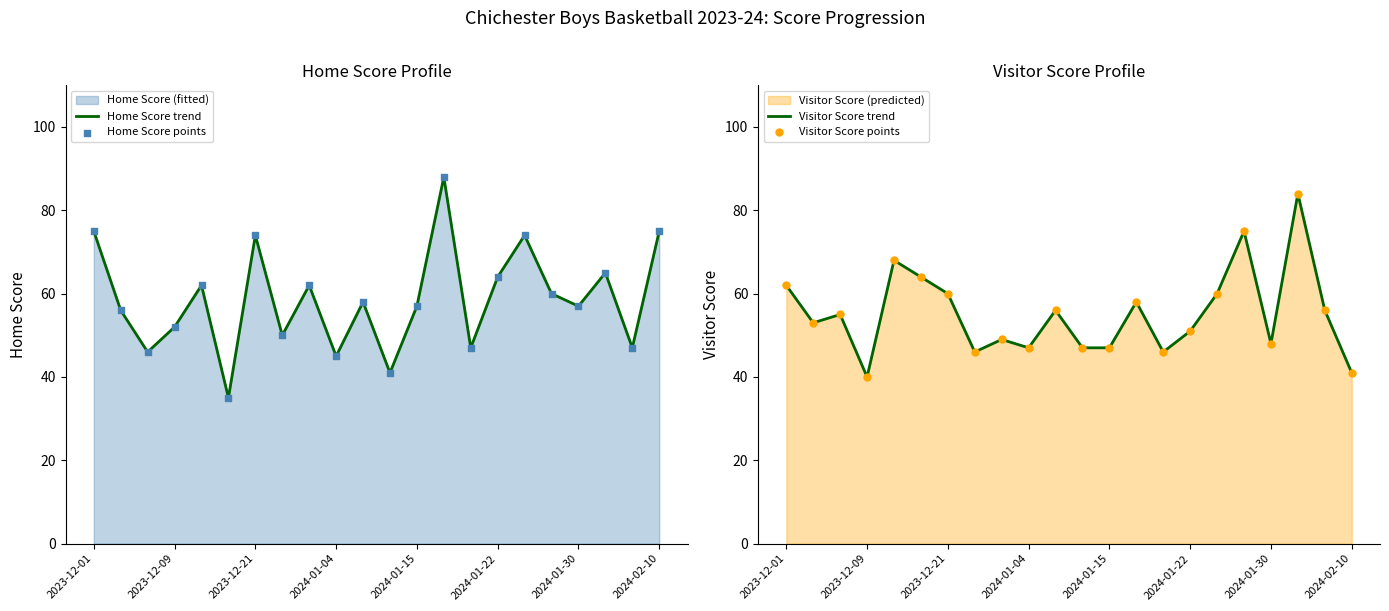

The Home Score trend series shows 31 at 2024-02-10. True or false?

False